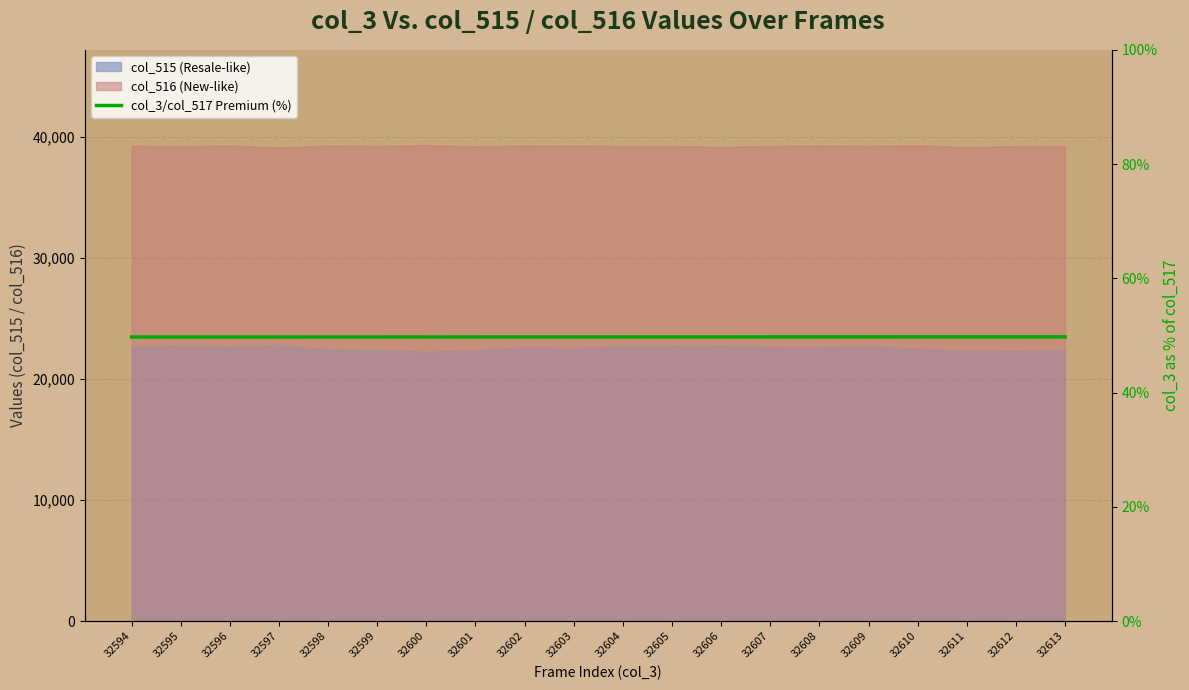

The chart shows a value of 76.9 at 32610. True or false?

False